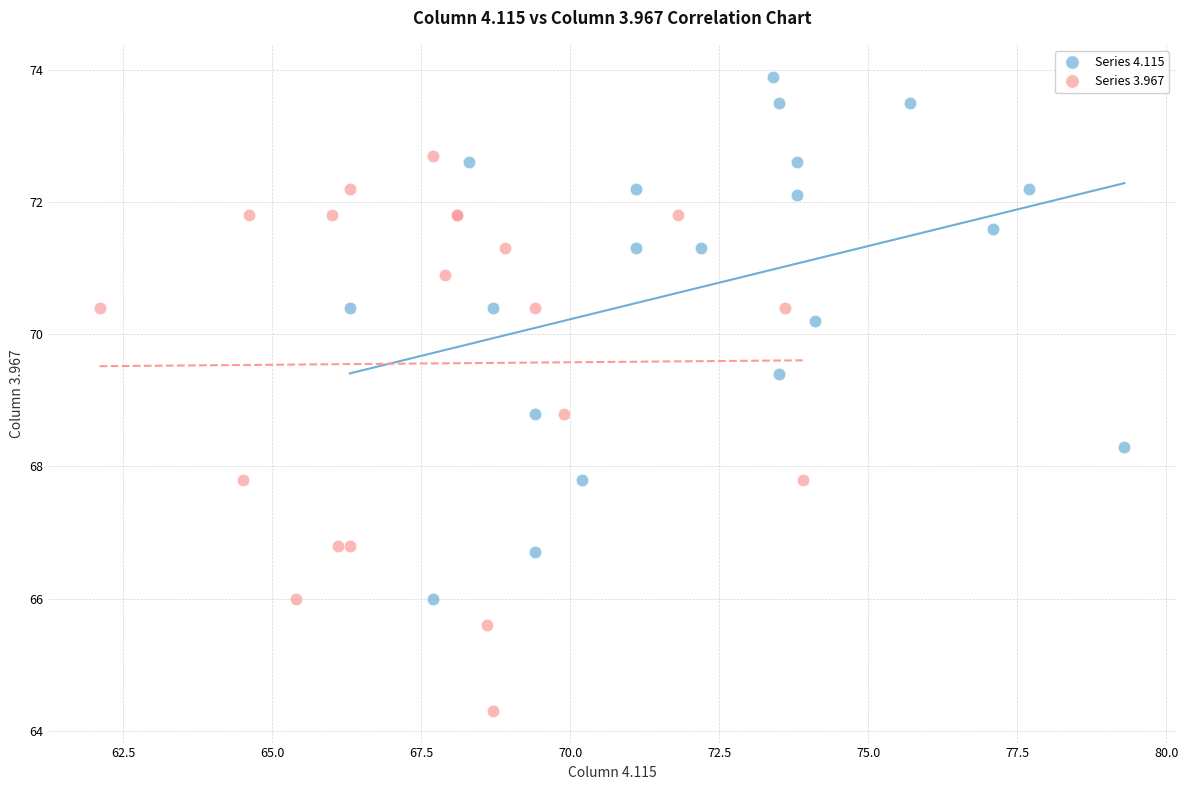

What are all the series names shown in the legend?

Series 4.115, Series 3.967